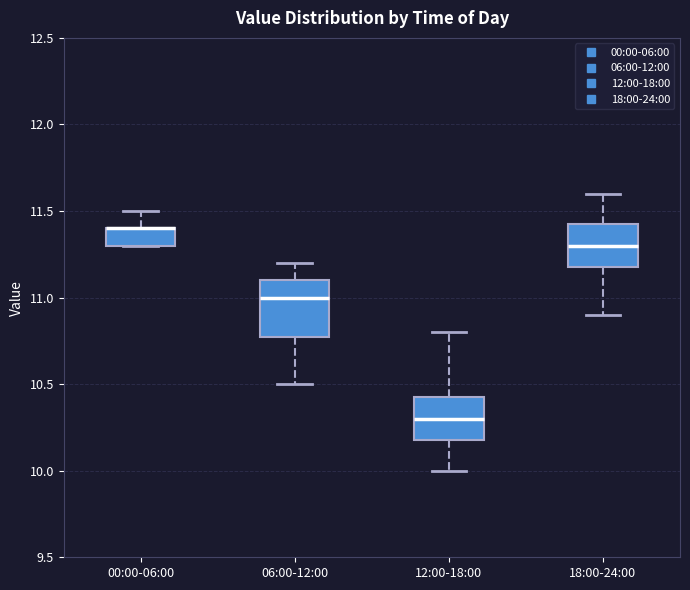

Reading left to right, transcribe this box plot: for each box, give where its median line is, the range the box spans, and where its two whiskers end, as read against the y-axis. The values are not printed on the chart, so give them approximately, as read against the axis.

00:00-06:00: median 11.40 (drawn on the box's upper edge), box 11.30 to 11.40, whiskers 11.30 to 11.50
06:00-12:00: median 11.00, box 10.80 to 11.10, whiskers 10.50 to 11.20
12:00-18:00: median 10.30, box 10.20 to 10.45, whiskers 10.00 to 10.80
18:00-24:00: median 11.30, box 11.20 to 11.45, whiskers 10.90 to 11.60